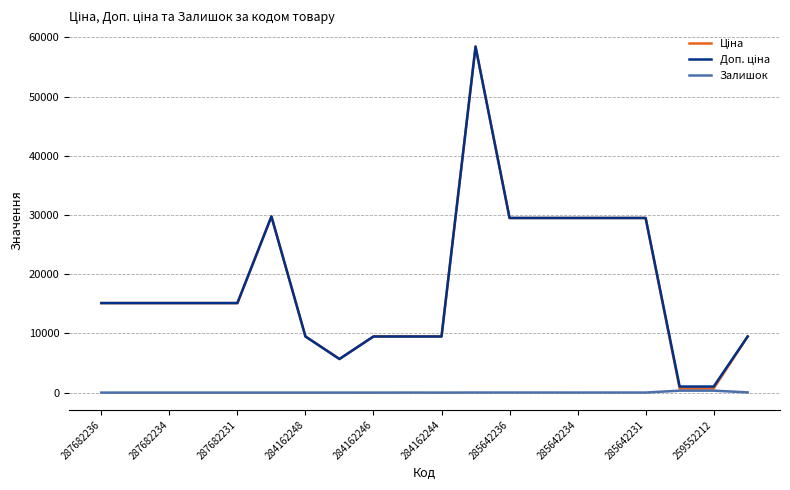

True or false: Залишок and Ціна cross at least once.

False